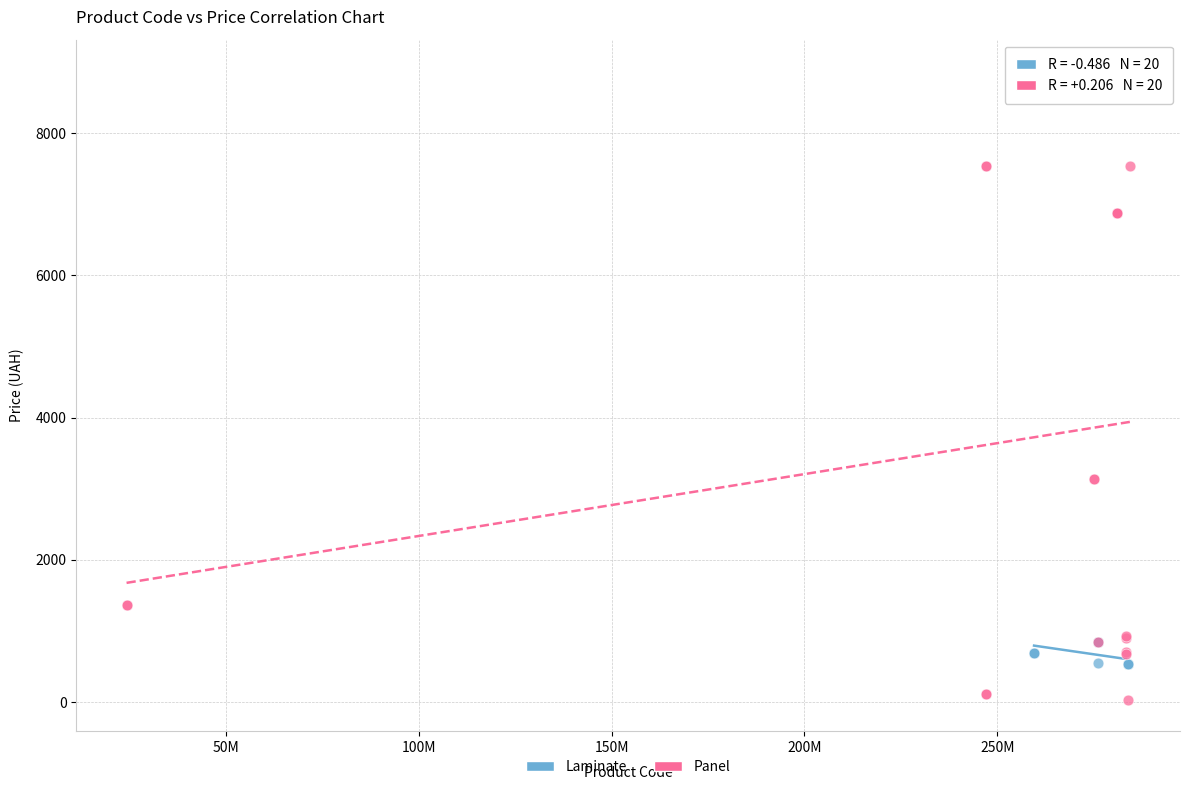

Which series has the widest spread of Y values?

Panel